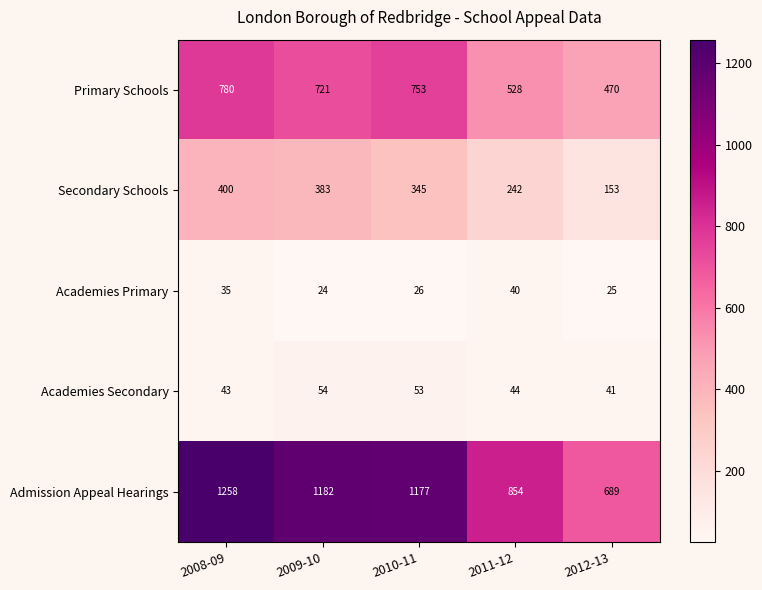

What is the difference between the maximum and minimum values in the Secondary Schools series?

247